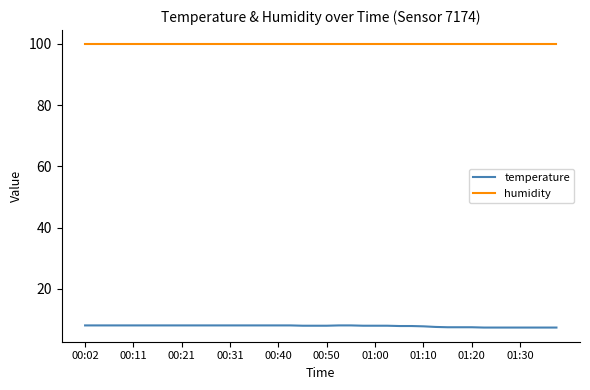

Which series has the largest total across all categories?

humidity